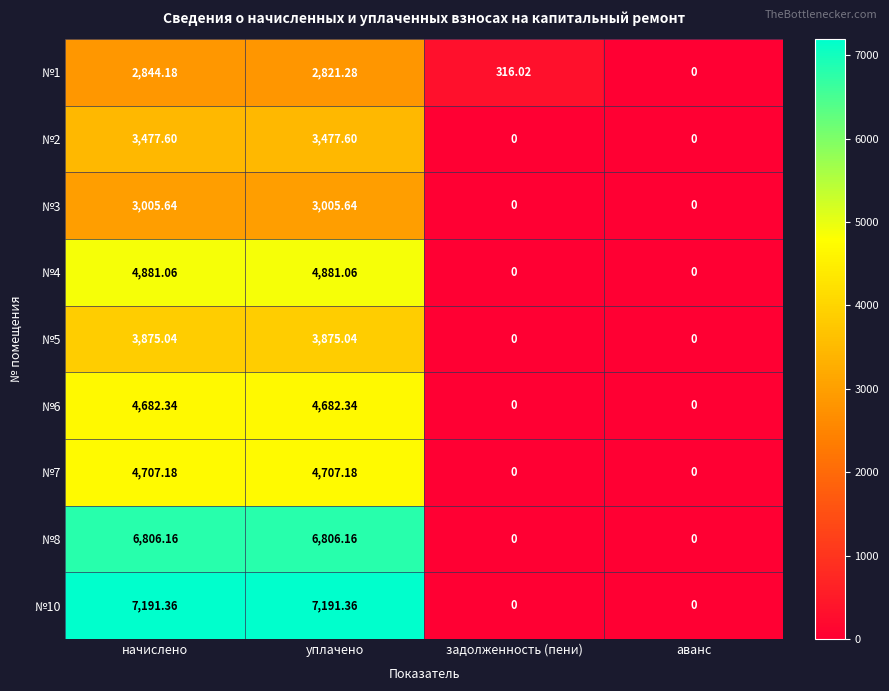

Which series changed the most between уплачено and аванс?

№10